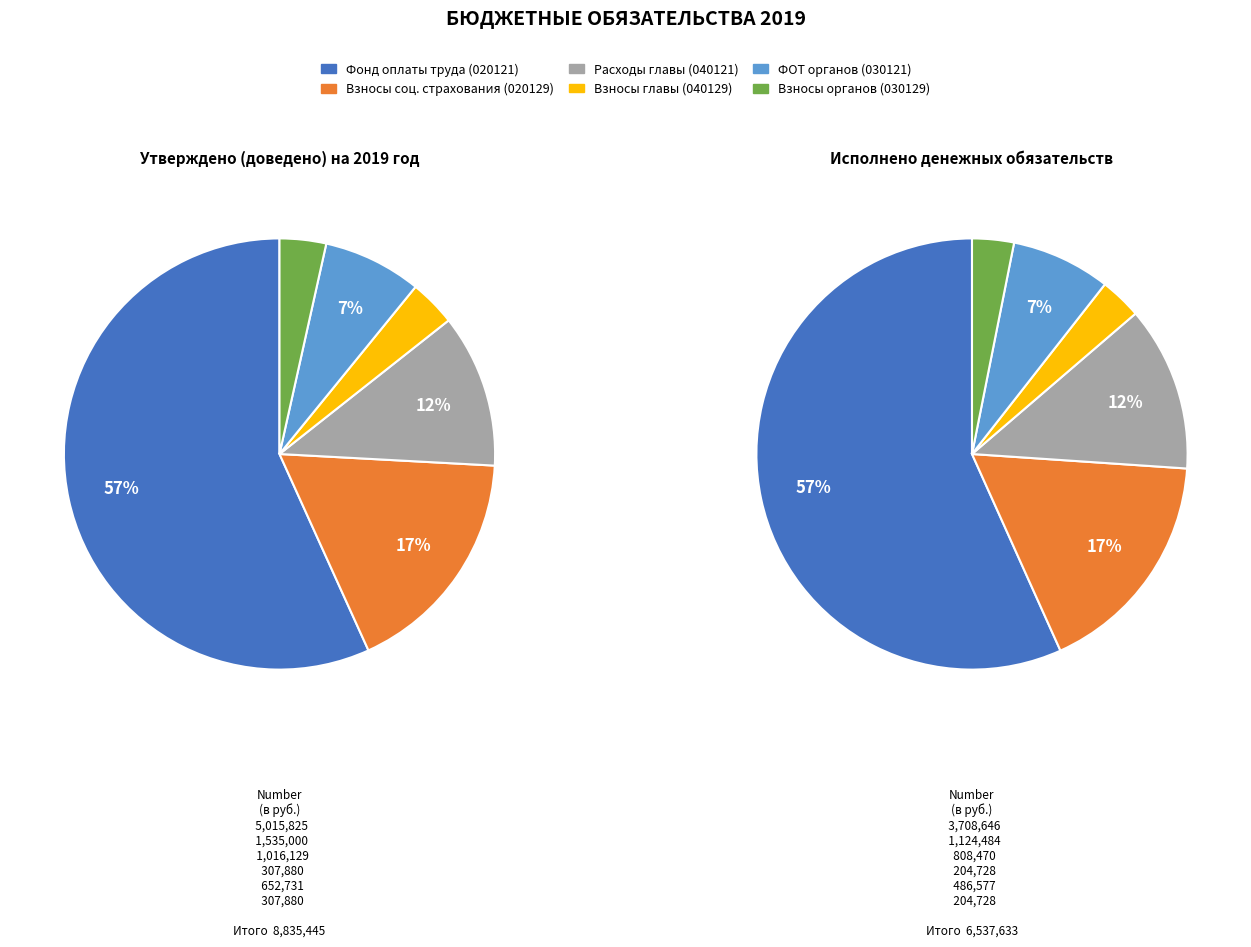

To the nearest percent, what portion does 5 represent?

3%